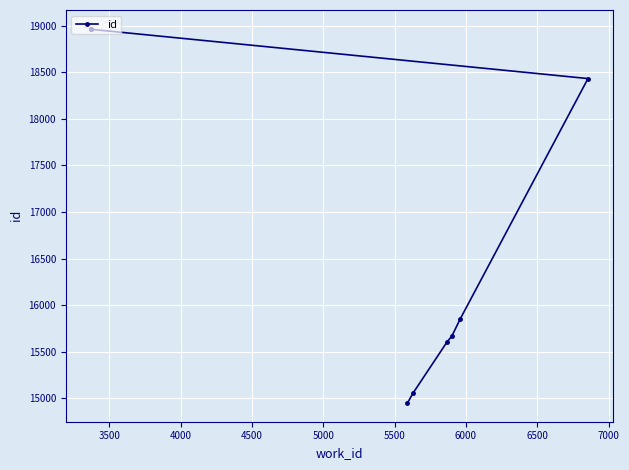

True or false: the data shows 6626 at 4000.

False